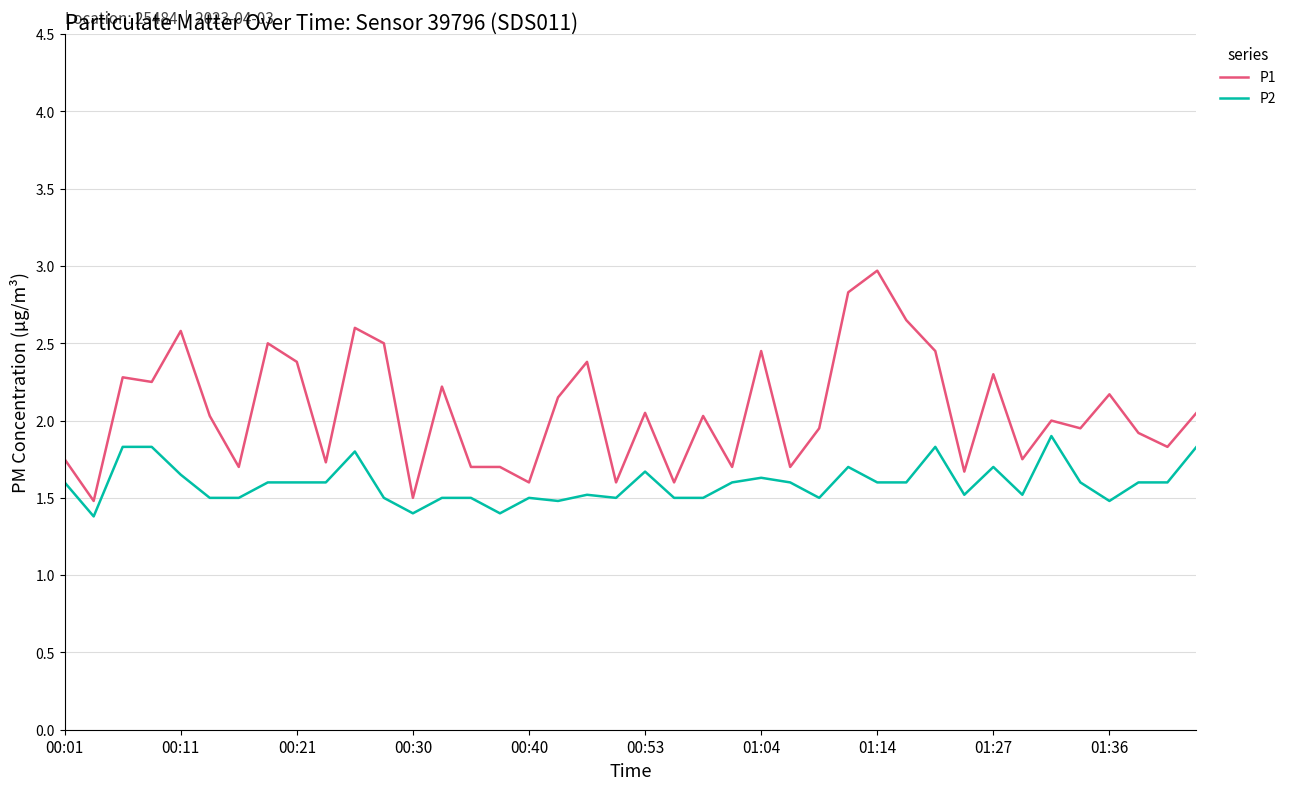

What is the lowest value of the P1 series?

1.5